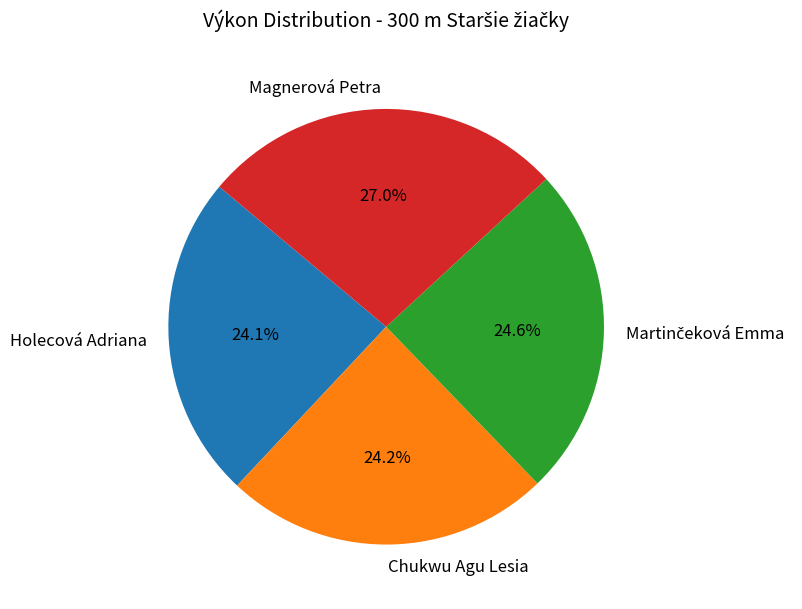

True or false: Holecová Adriana accounts for 33% of the total.

False